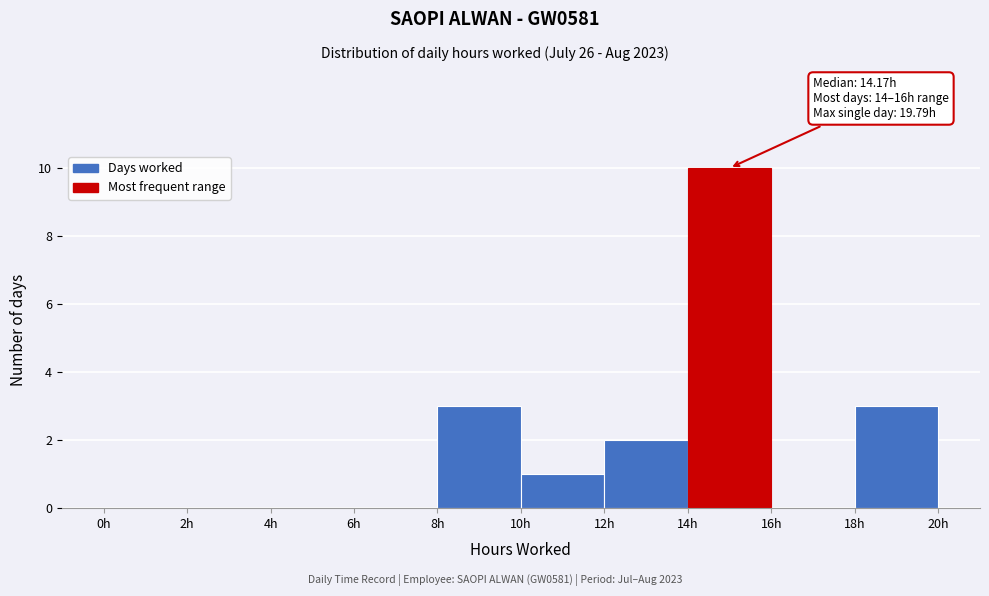

Over which range of the x-axis is the bar tallest?

14 to 16